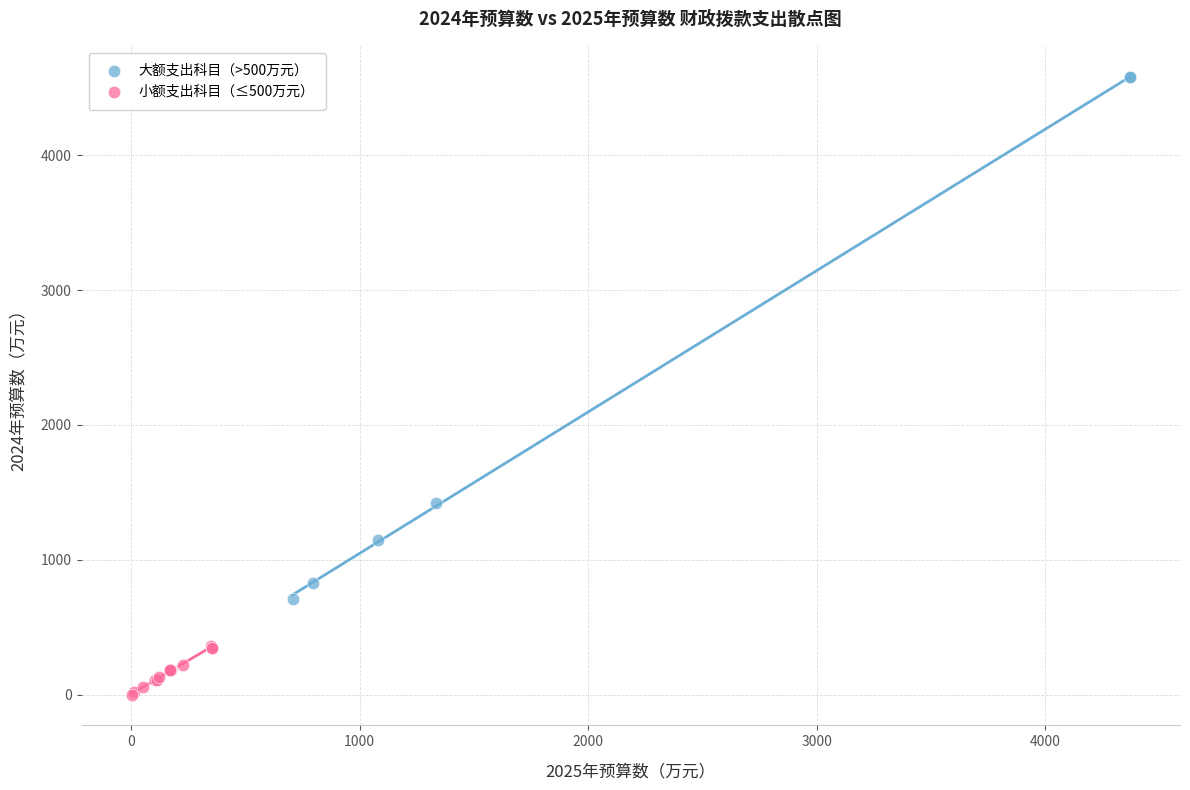

Which series reaches the maximum Y coordinate?

大额支出科目（>500万元）